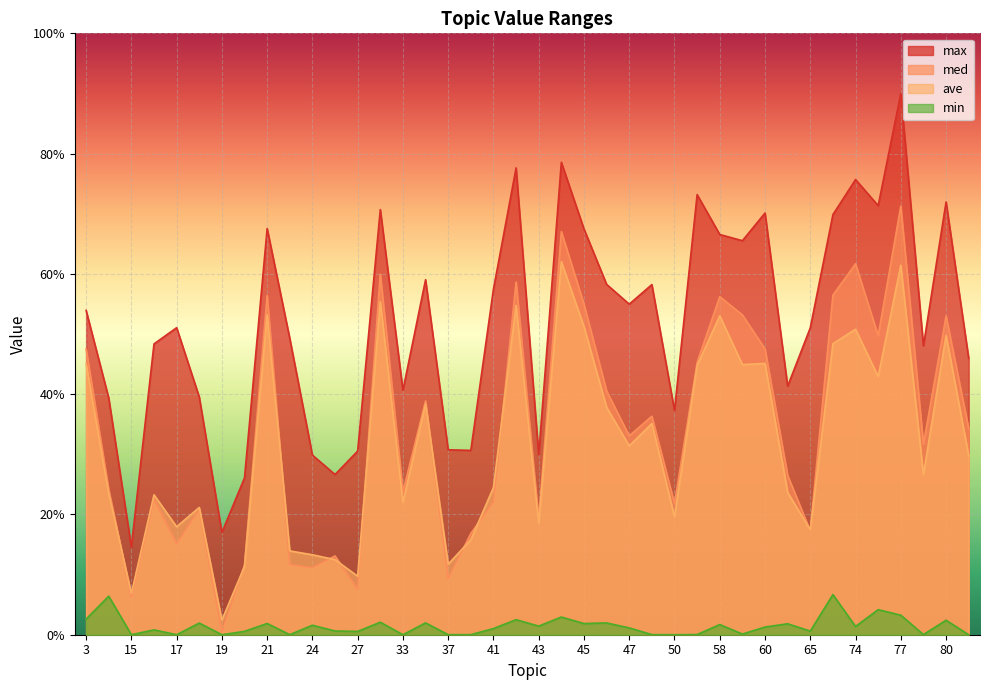

True or false: ave and med intersect in this chart.

True